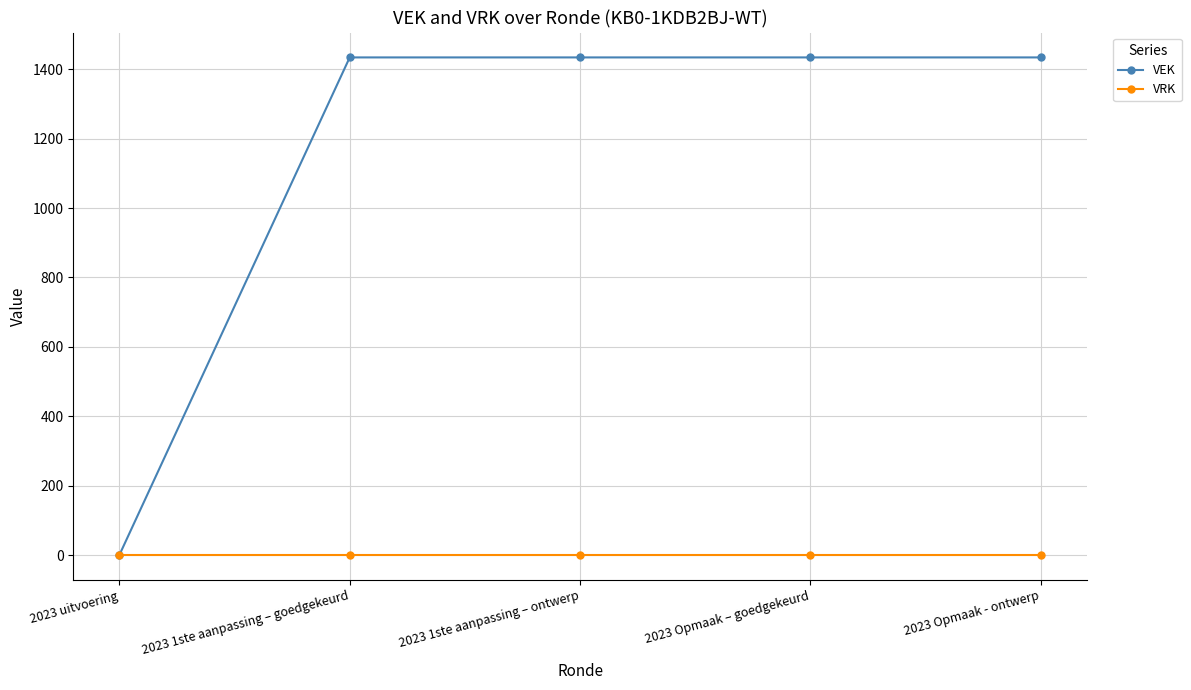

Is this an area chart (filled region under the line)?

No